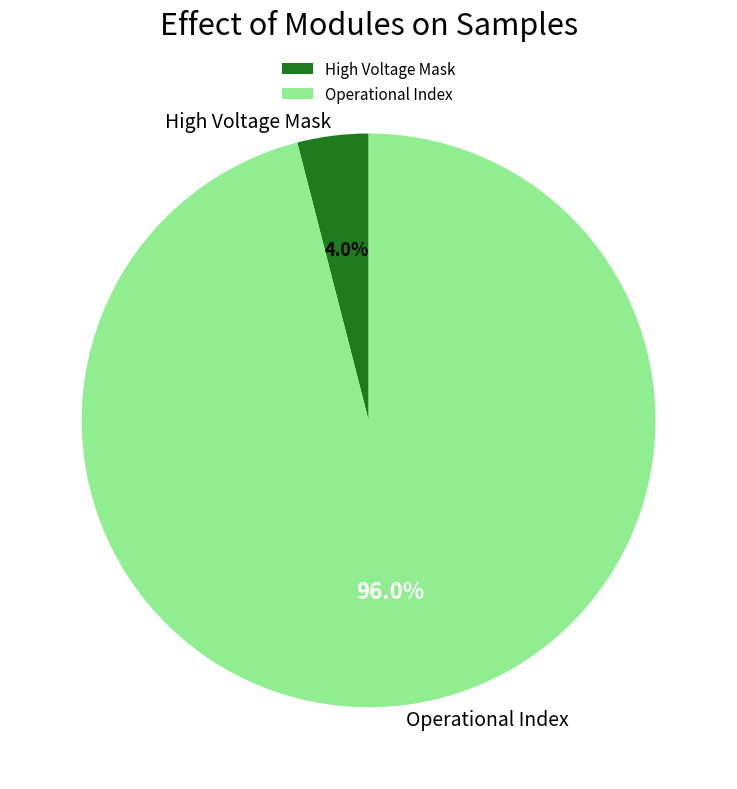

What is the majority slice?

Operational Index